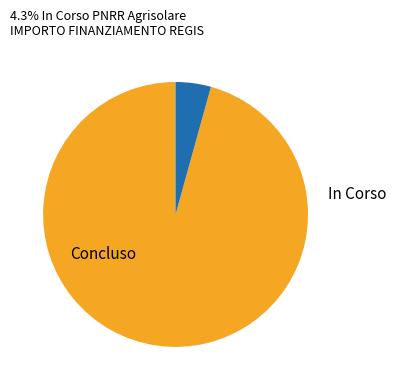

Is there a majority slice in this chart?

Yes